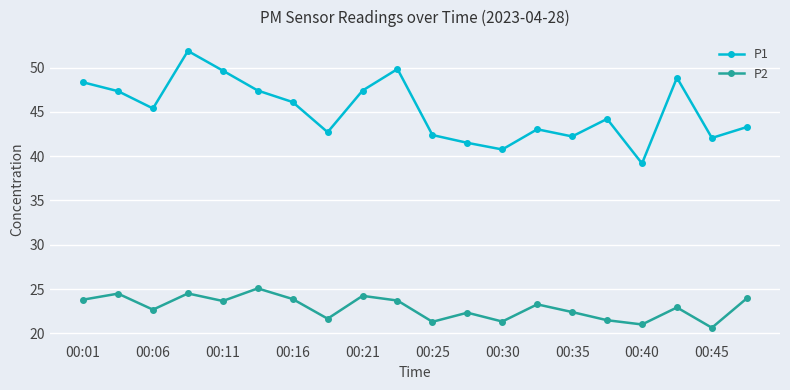

Which series has the largest total across all categories?

P1